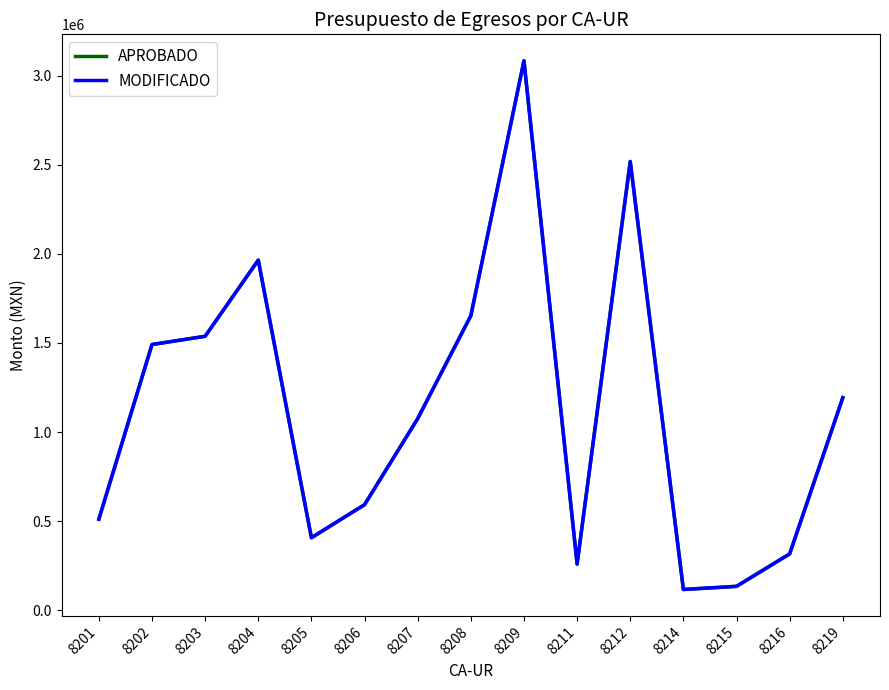

At which category does APROBADO reach its first local valley?

8205